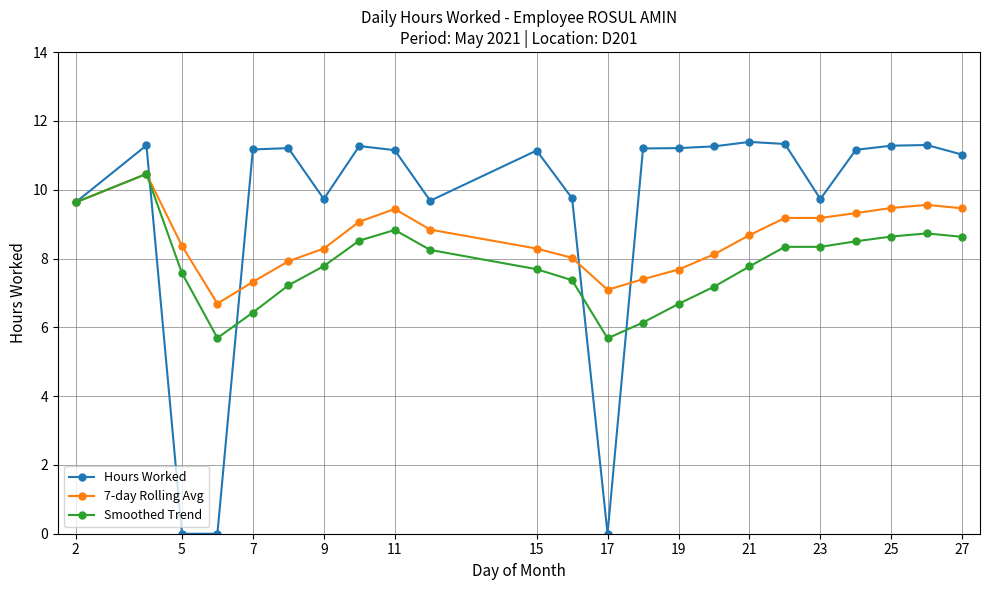

Which series has the widest spread of values?

Hours Worked